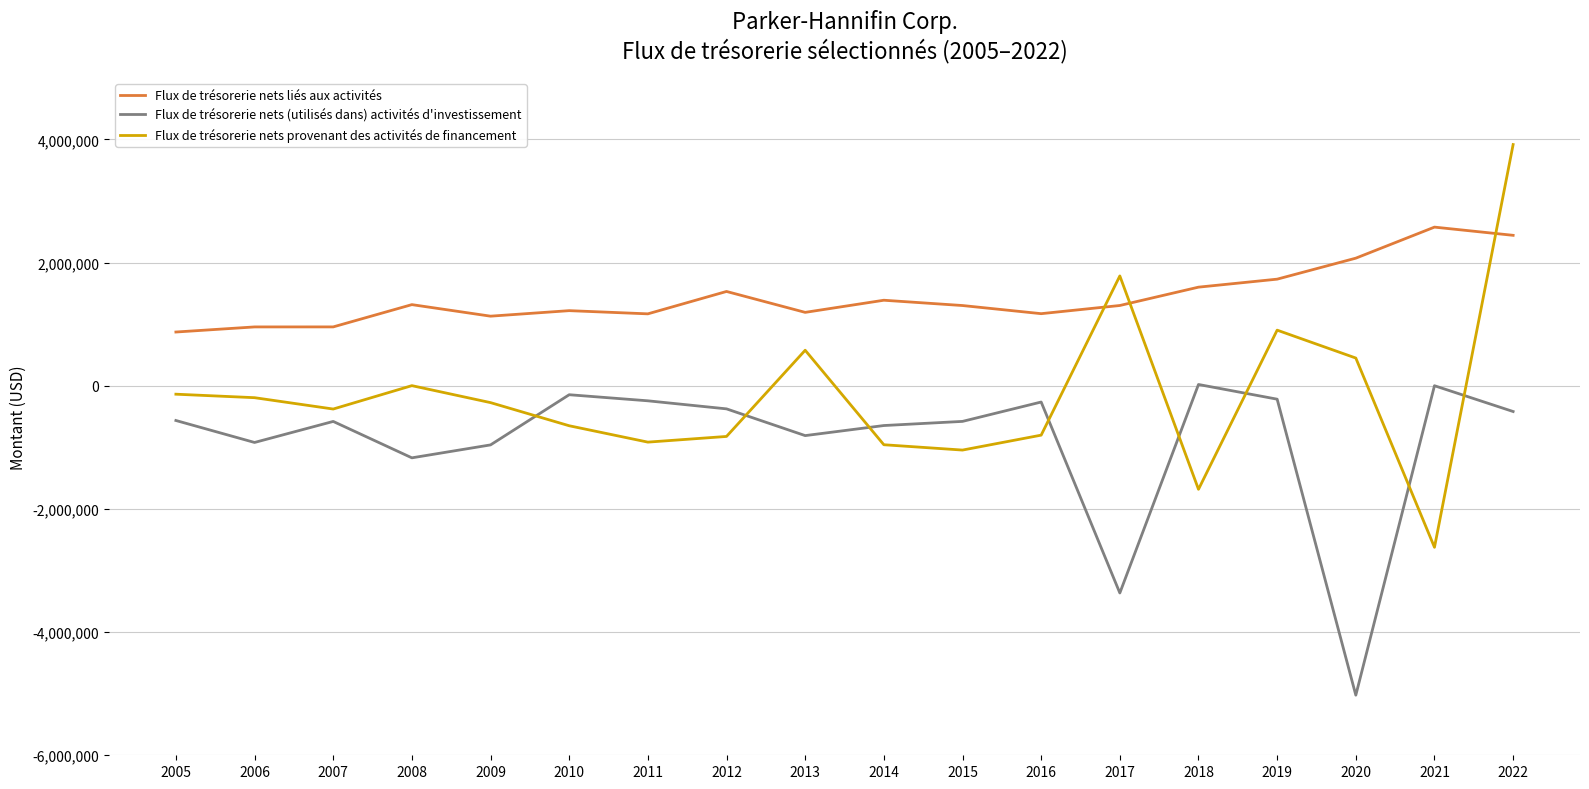

Does the chart display data point markers on the line(s)?

No